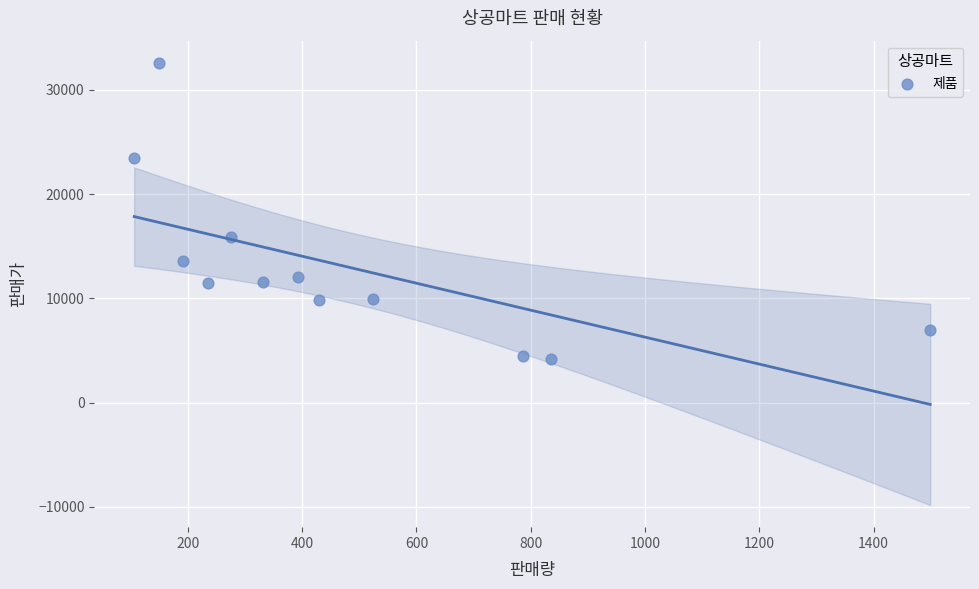

What is the range of Y values (max minus min)?

28400